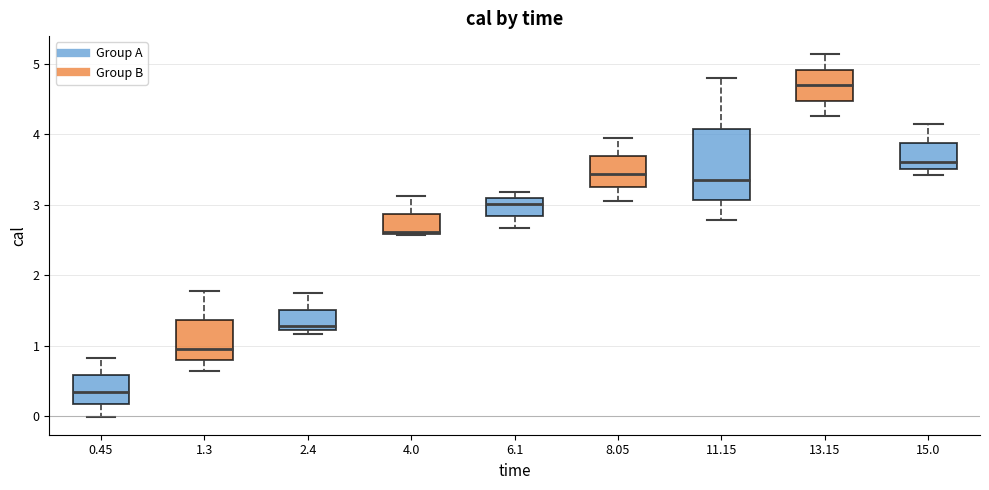

Where does the upper whisker of the box at x = 4.0 end on the y-axis? The values are not printed on the chart, so give them approximately, as read against the axis.

3.1